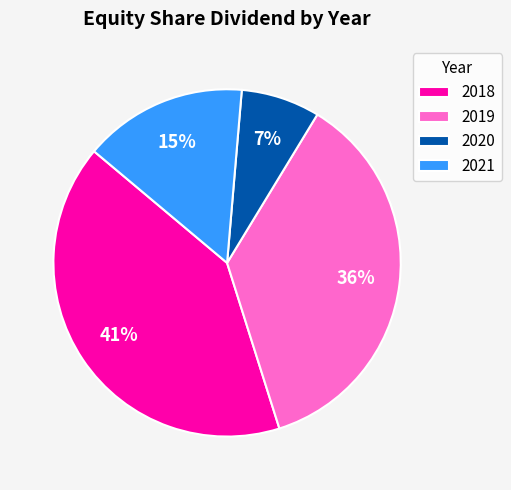

To the nearest percent, what is the combined percentage of 2019 and 2021?

52%